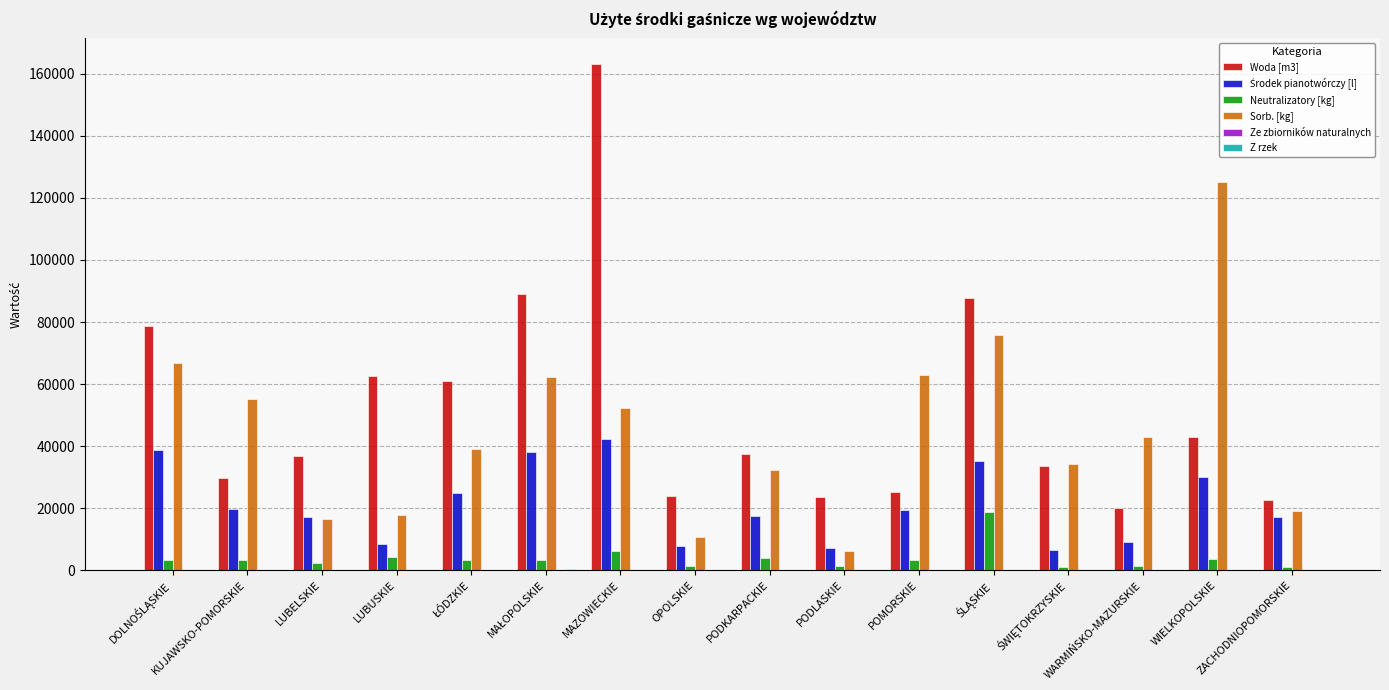

Which series has the largest total across all categories?

Woda [m3]